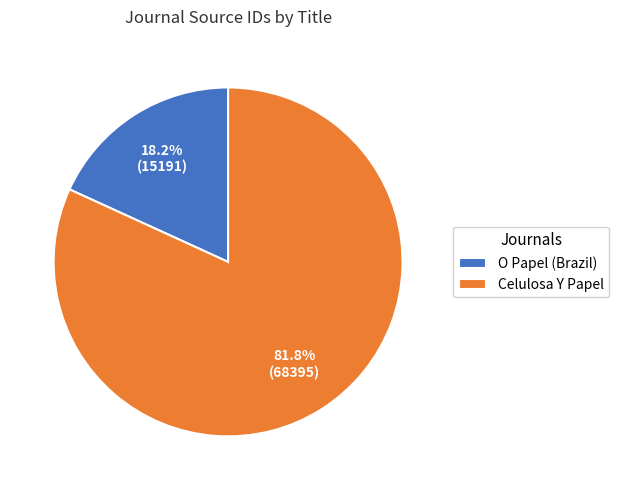

To the nearest percent, what is the difference between the largest and smallest slice percentages?

64%